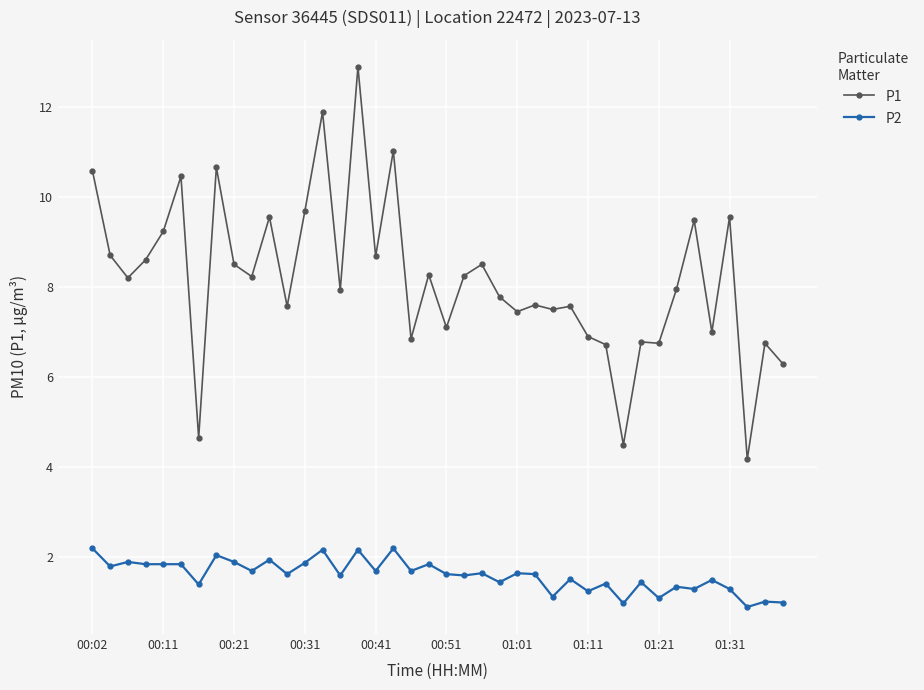

How many distinct data groups are displayed?

2